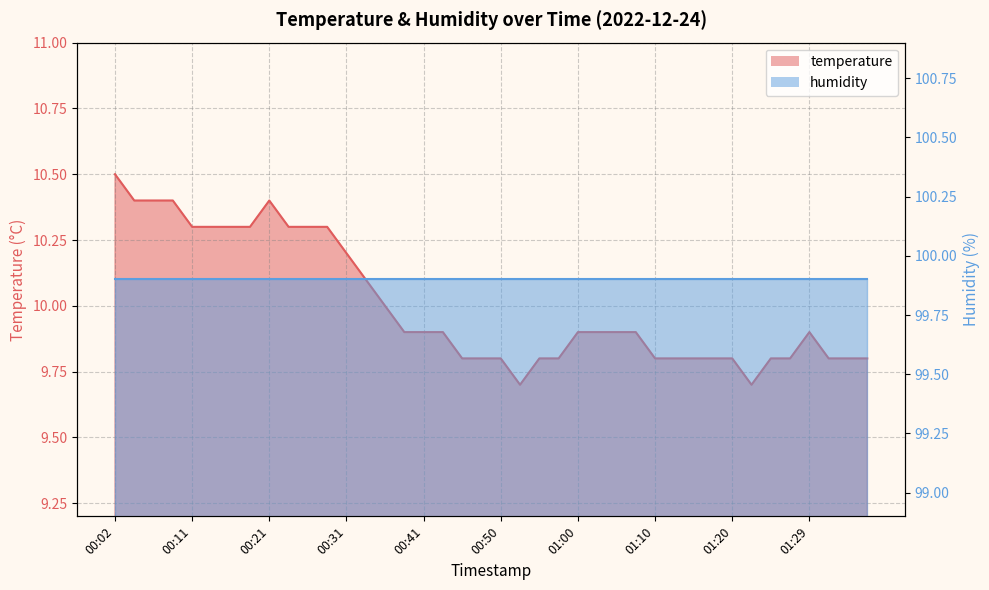

How many data points does each series have?

40